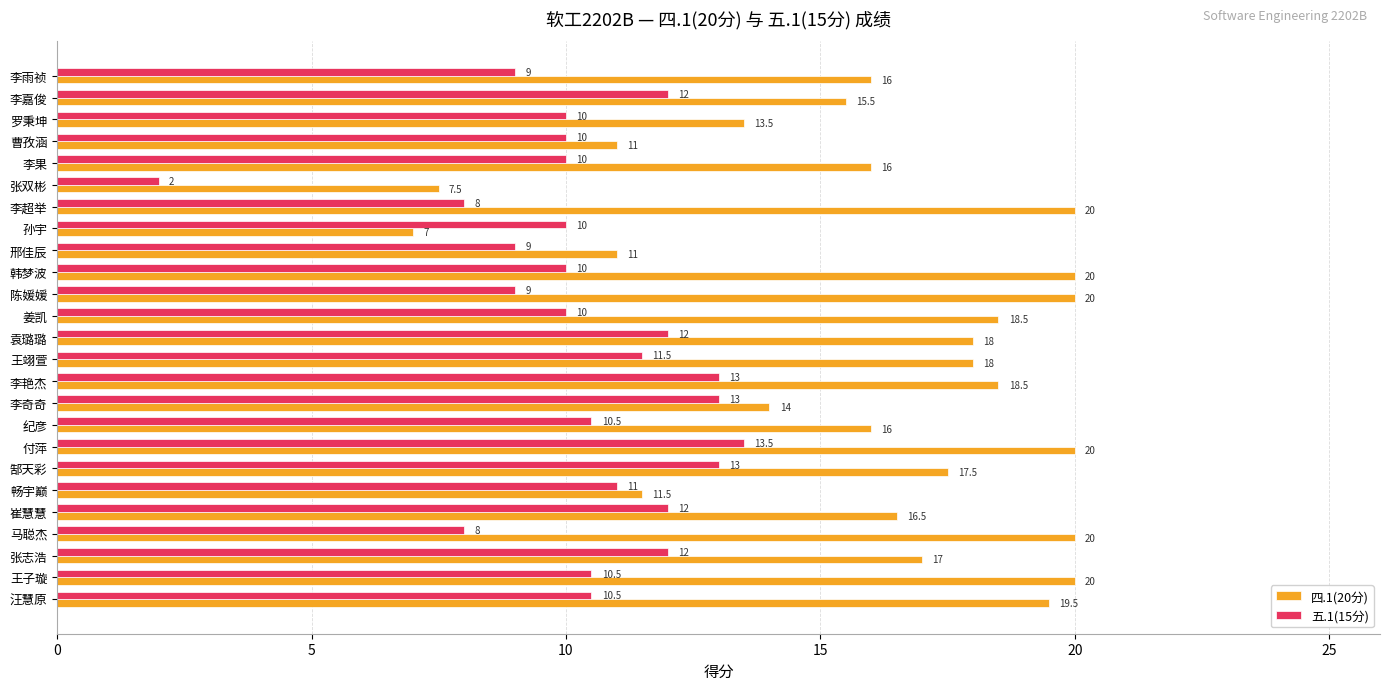

What is the total value across all series at 李超举?

28.0